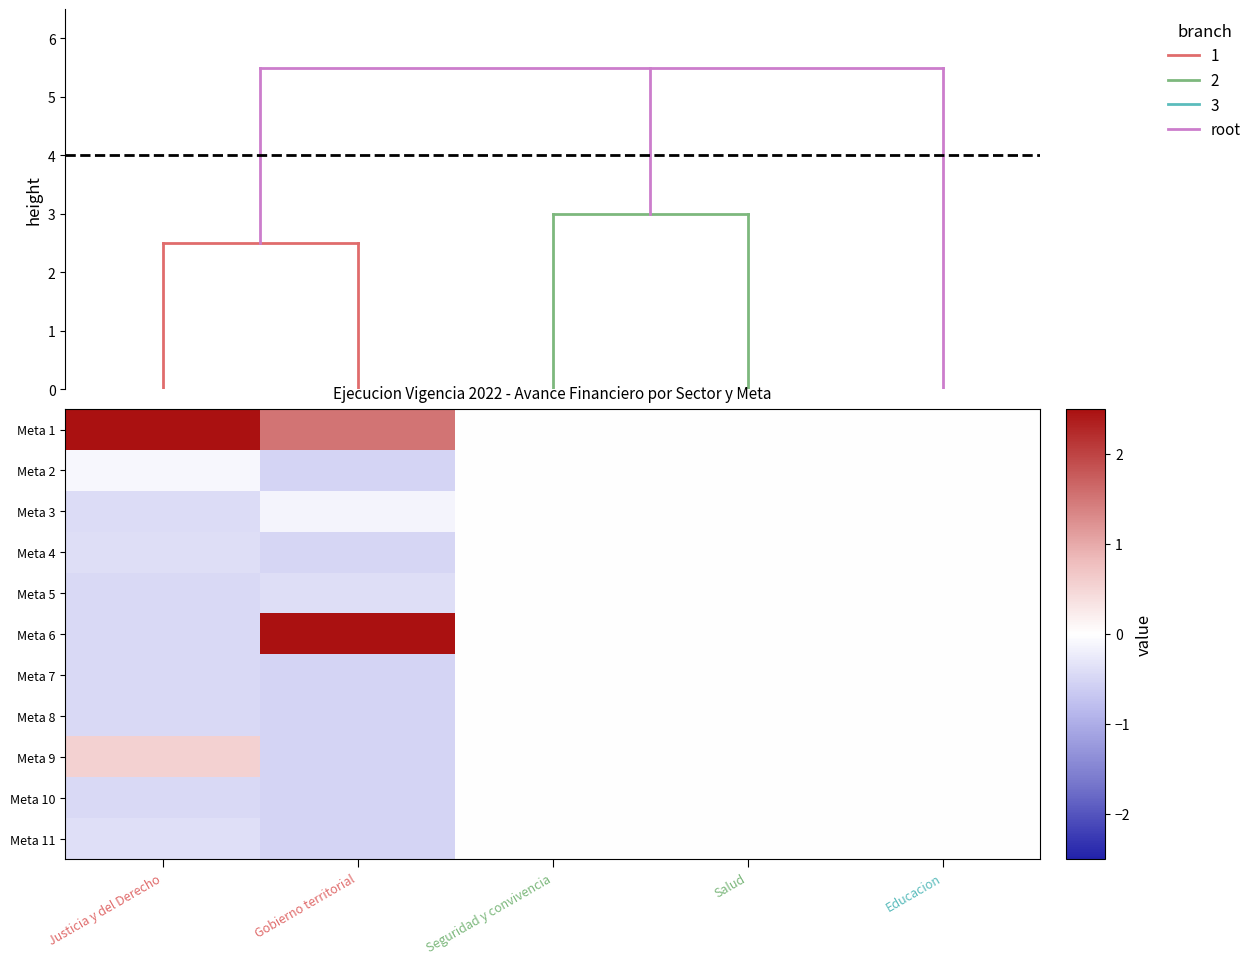

Count the number of data series in this chart.

11